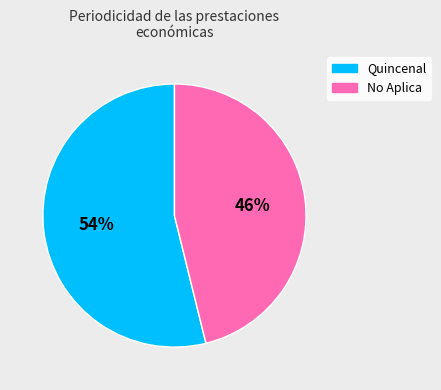

Is there any slice that represents more than half of the pie?

Yes